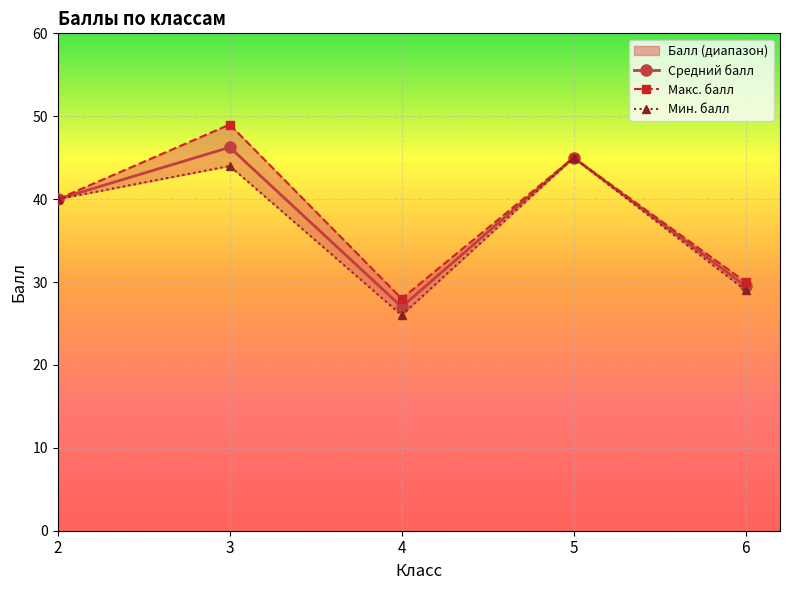

How many values in the Средний балл series exceed 40?

2